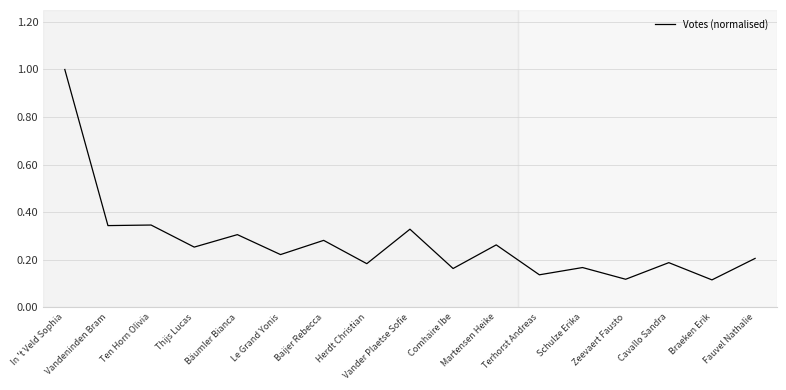

Count the values in the range 0 to 1.

17